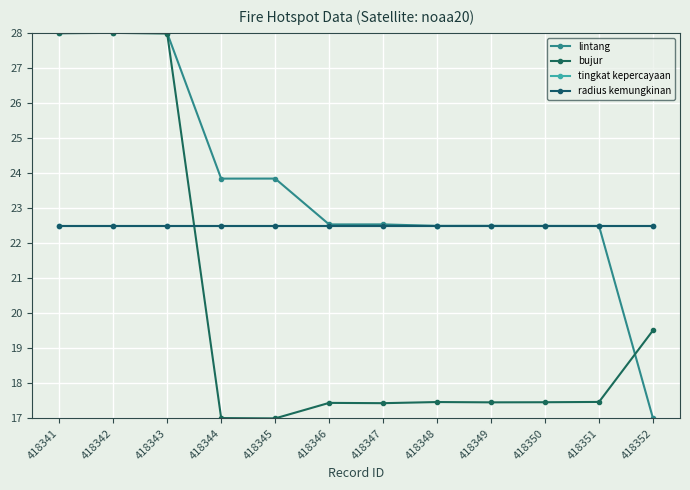

Is this an area chart (filled region under the line)?

No